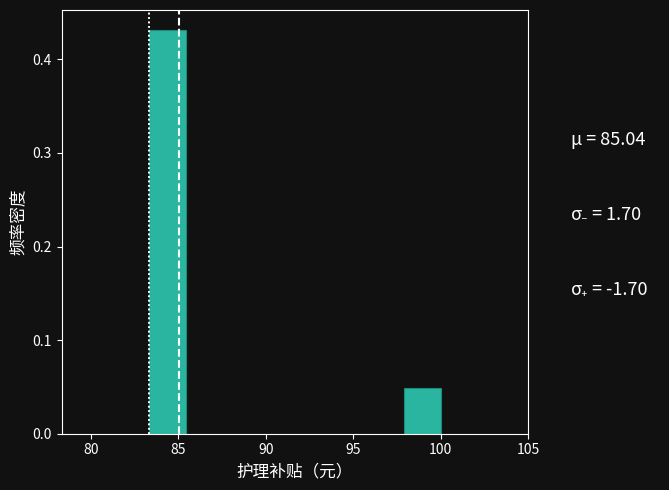

What is the height of the bar covering 83.5 to 85.5 on the x-axis? Neither the bar edges nor the heights are printed on the chart, so give them approximately, as read against the axes.

0.43